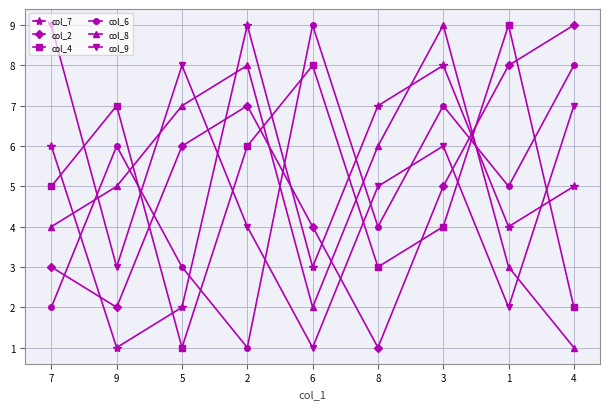

At which category is the sum across all series the highest?

3